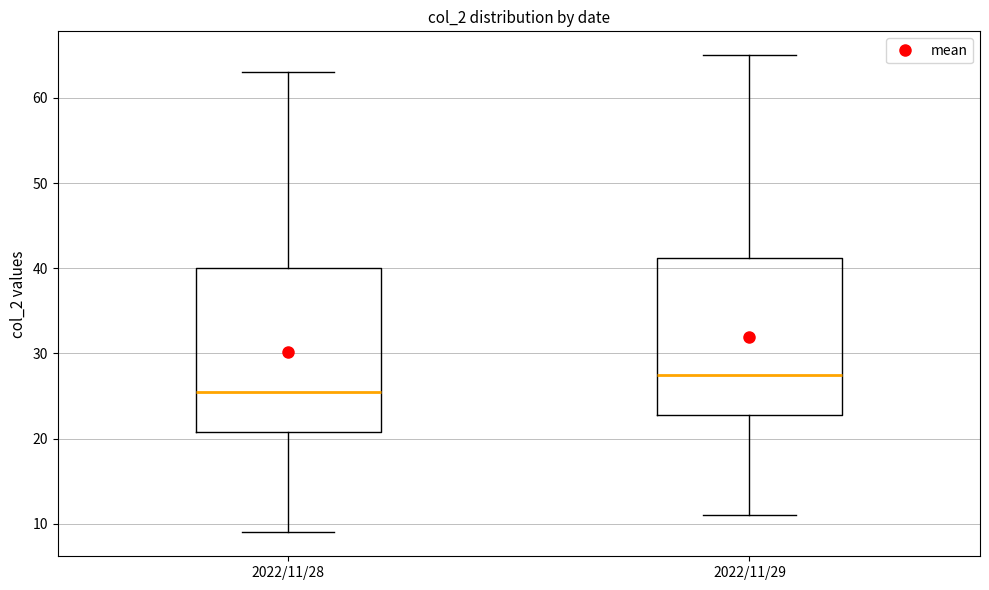

Which box has the lowest median line?

2022/11/28